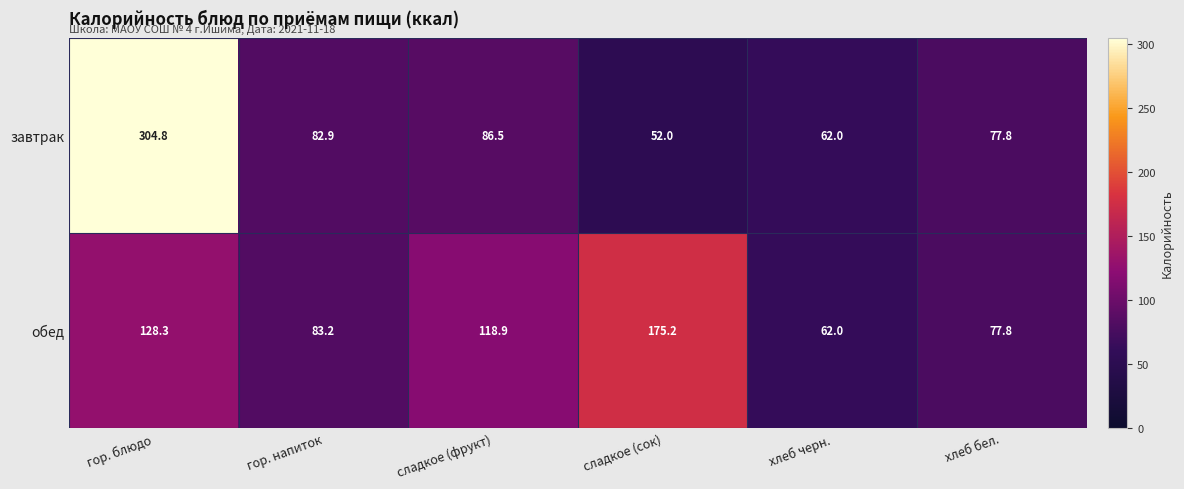

Which series has the widest spread of values?

завтрак